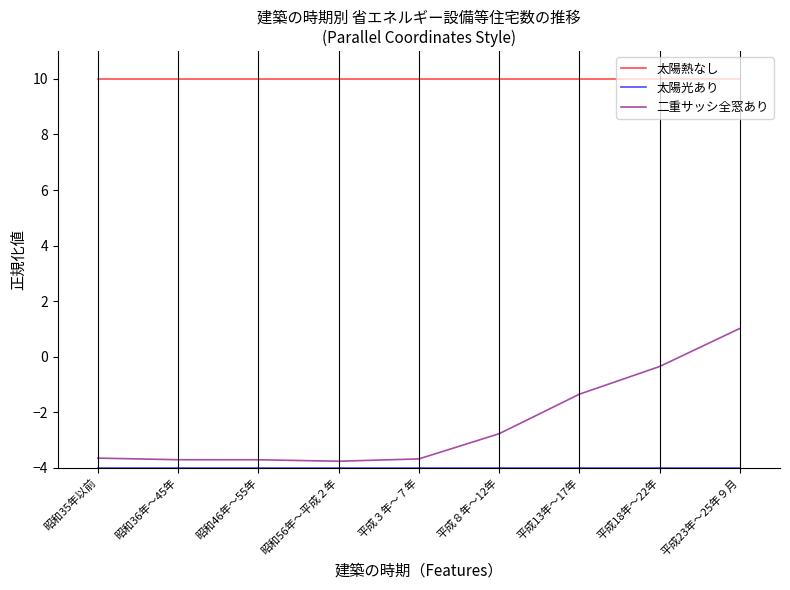

What is the difference between the highest and lowest values at 平成23年～25年９月?

14.0